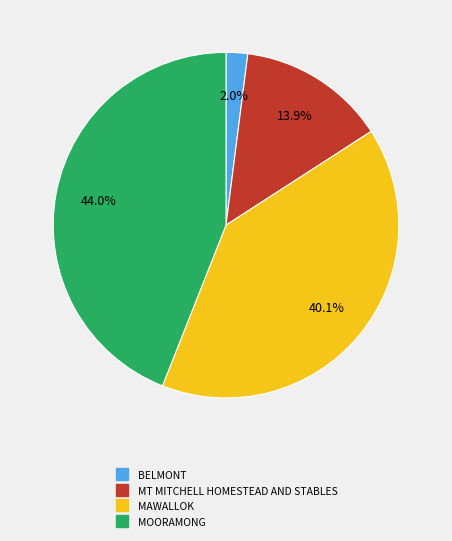

Approximately how many times larger is the value at MT MITCHELL HOMESTEAD AND STABLES compared to MOORAMONG?

0.3